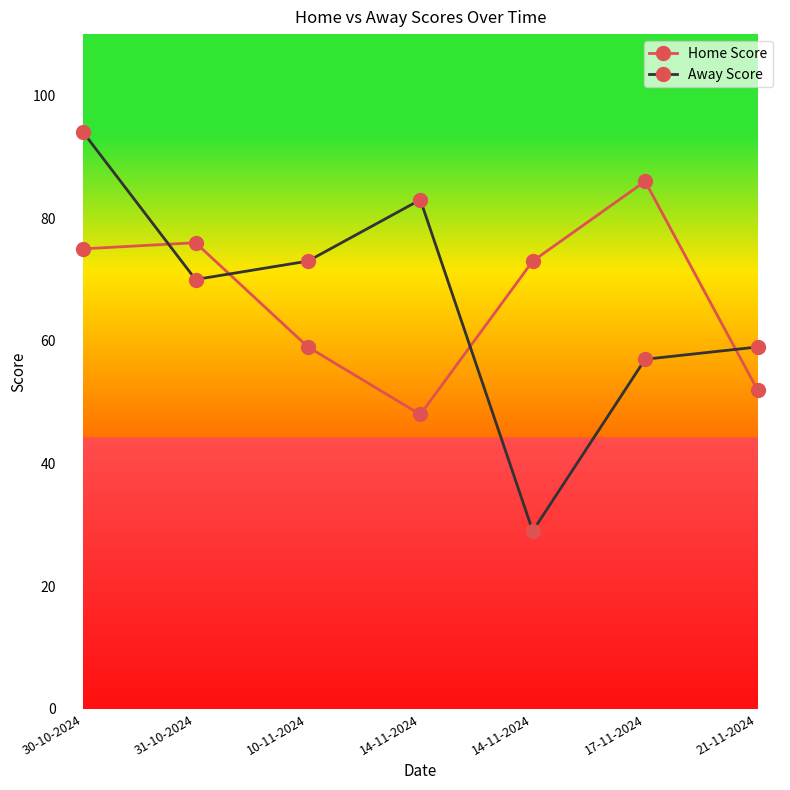

Count the number of data series in this chart.

2